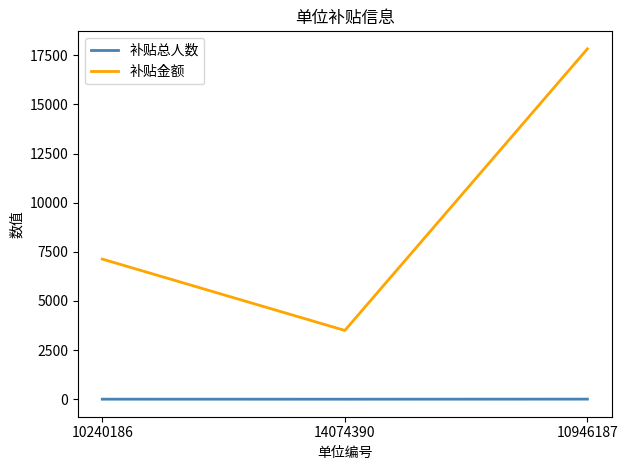

Does the chart have visible grid lines?

No